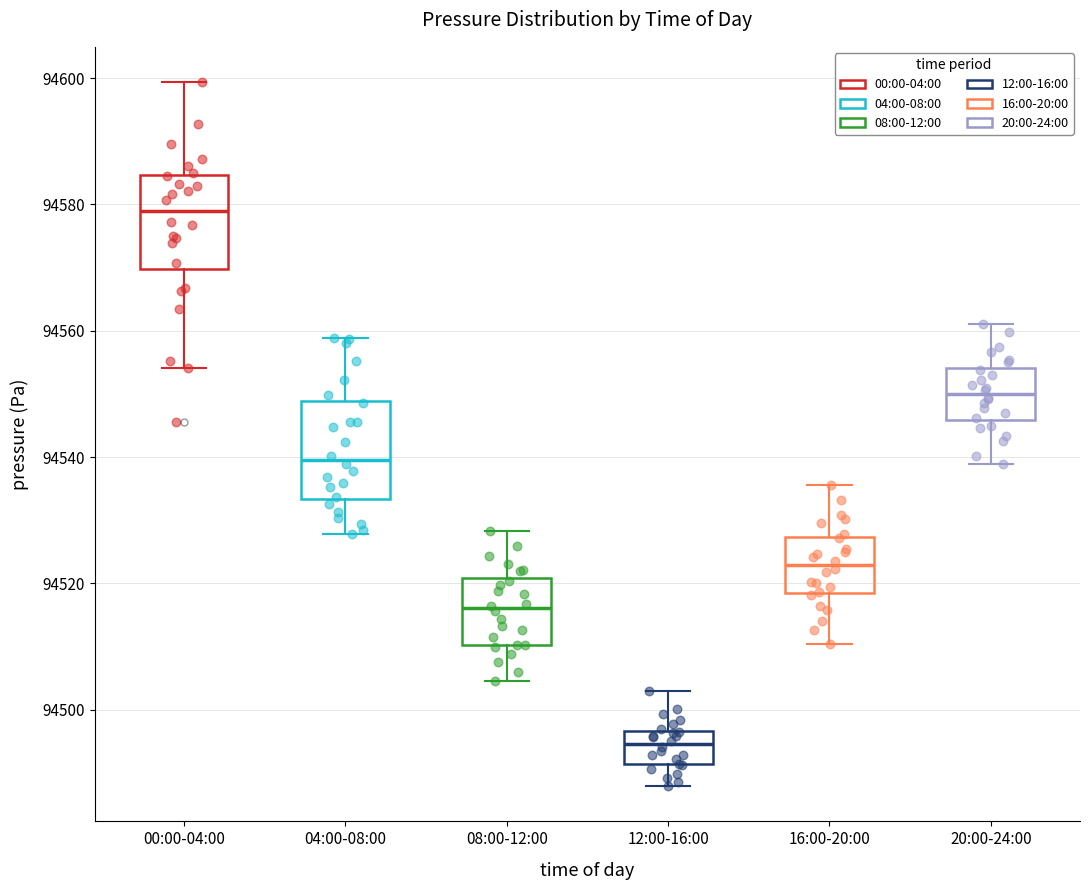

Reading left to right, read every box against the y-axis: the position of its median line, the range the box covers, and the ends of its whiskers. The values are not printed on the chart, so give them approximately, as read against the axis.

00:00-04:00: median 94580, box 94570 to 94584, whiskers 94554 to 94600
04:00-08:00: median 94540, box 94534 to 94548, whiskers 94528 to 94558
08:00-12:00: median 94516, box 94510 to 94520, whiskers 94504 to 94528
12:00-16:00: median 94494, box 94492 to 94496, whiskers 94488 to 94502
16:00-20:00: median 94522, box 94518 to 94528, whiskers 94510 to 94536
20:00-24:00: median 94550, box 94546 to 94554, whiskers 94538 to 94562